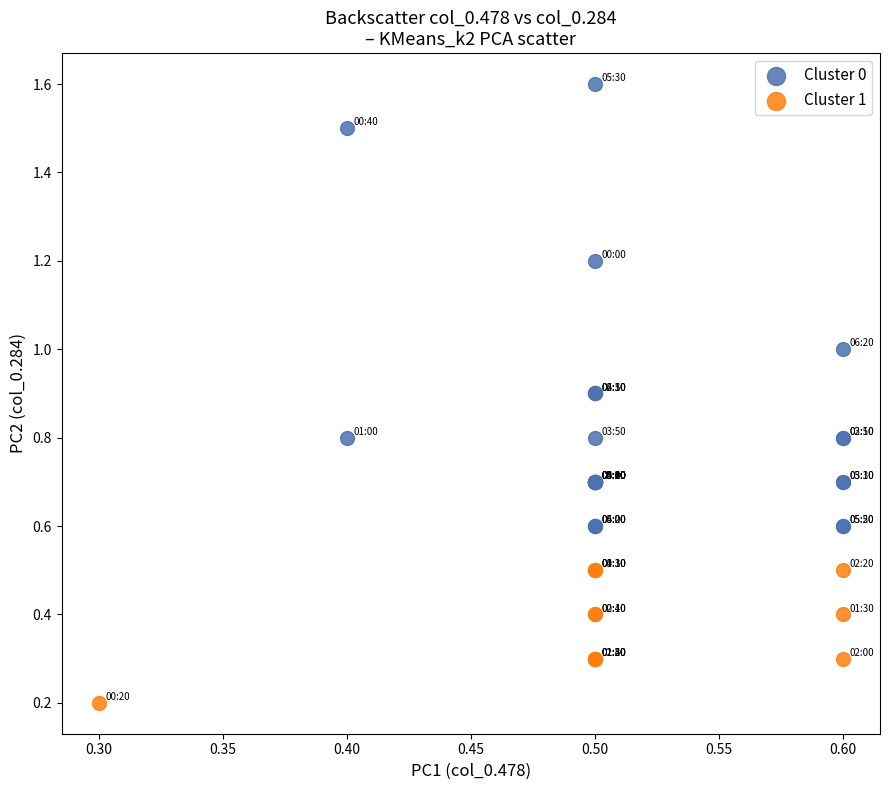

Which series reaches the maximum Y coordinate?

Cluster 0